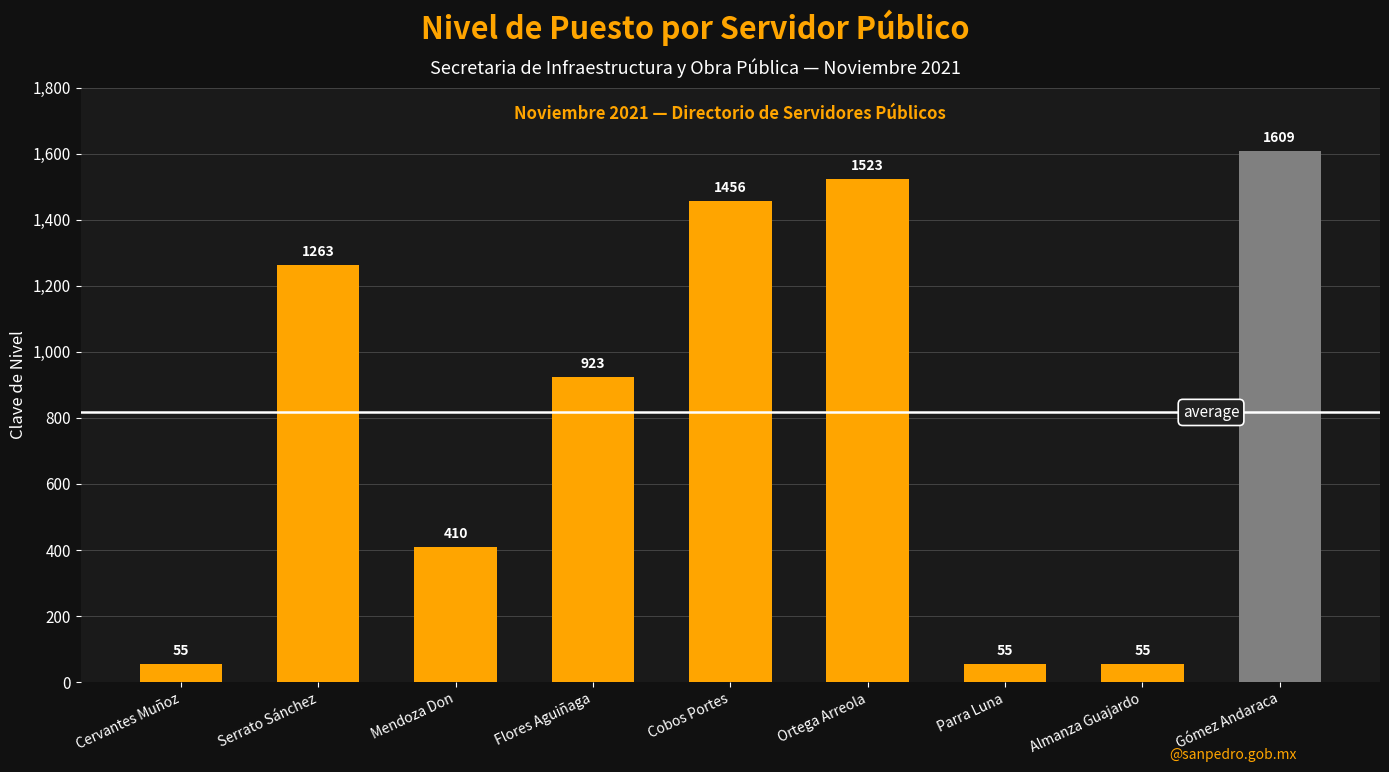

The value at Ortega Arreola is 2261. True or false?

False